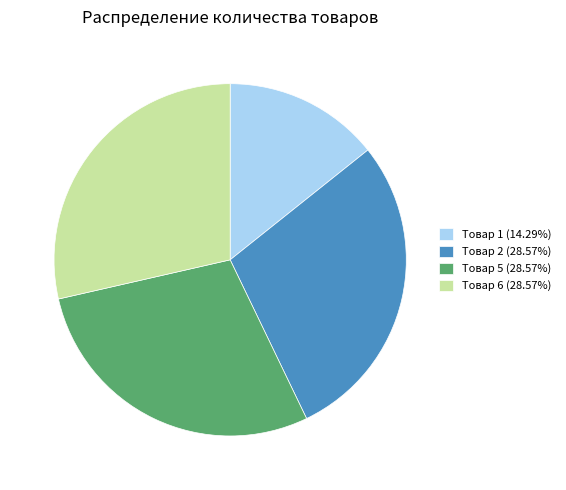

Is the sum of Товар 6 (28.57%) and Товар 1 (14.29%) greater than half?

No